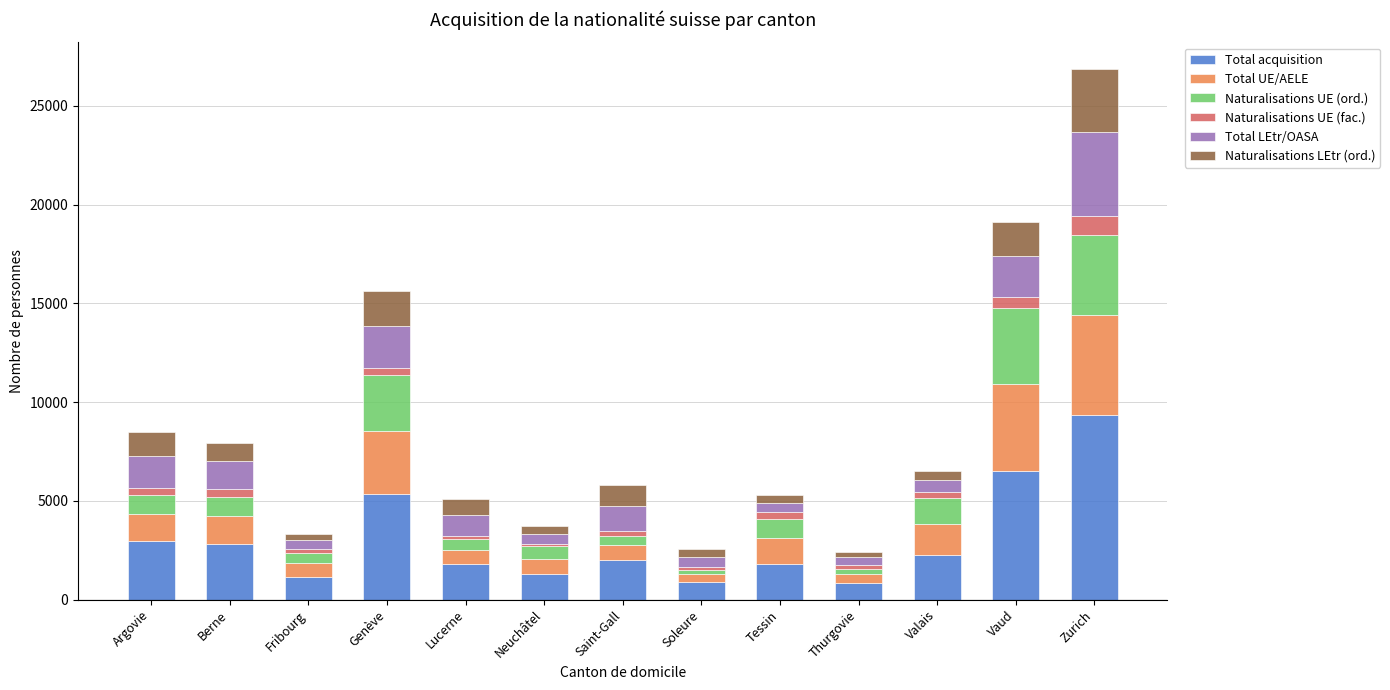

At which label does Total acquisition reach its peak?

Zurich